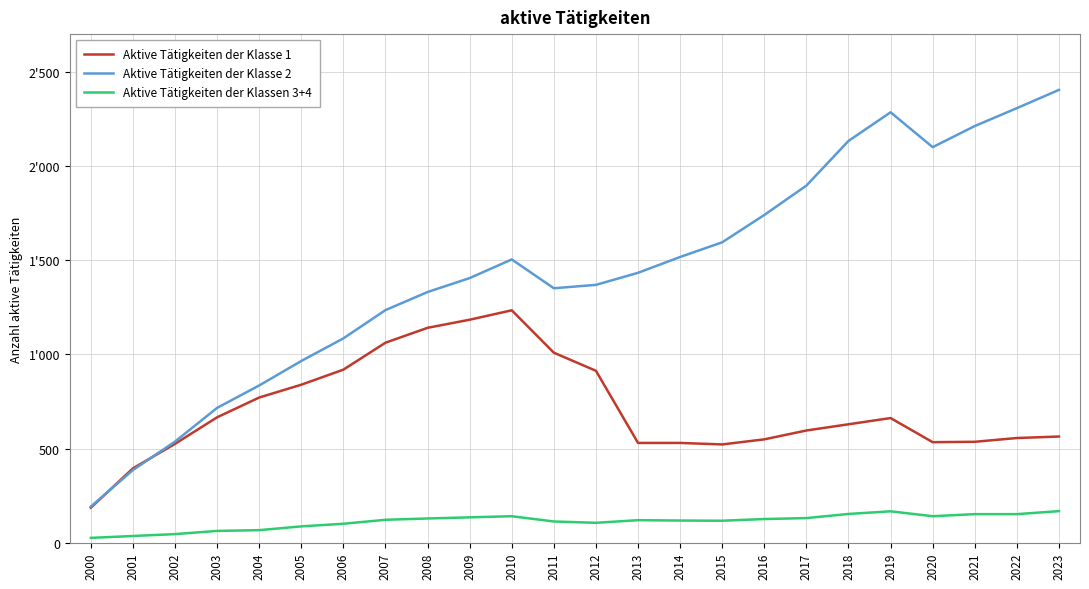

What is the average value of the Aktive Tätigkeiten der Klasse 2 series?

1439